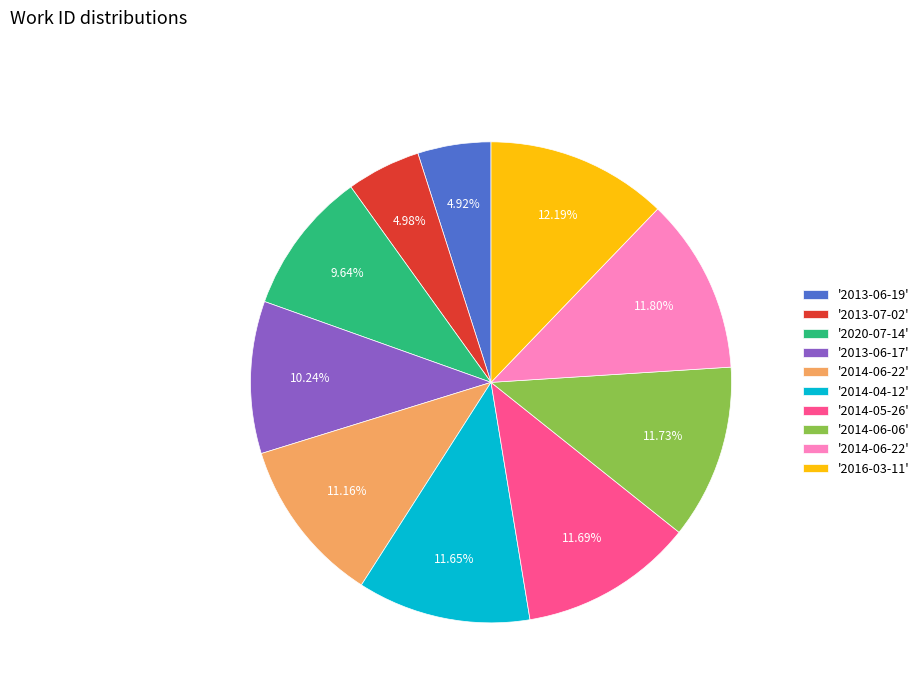

Does any single category account for the majority?

No